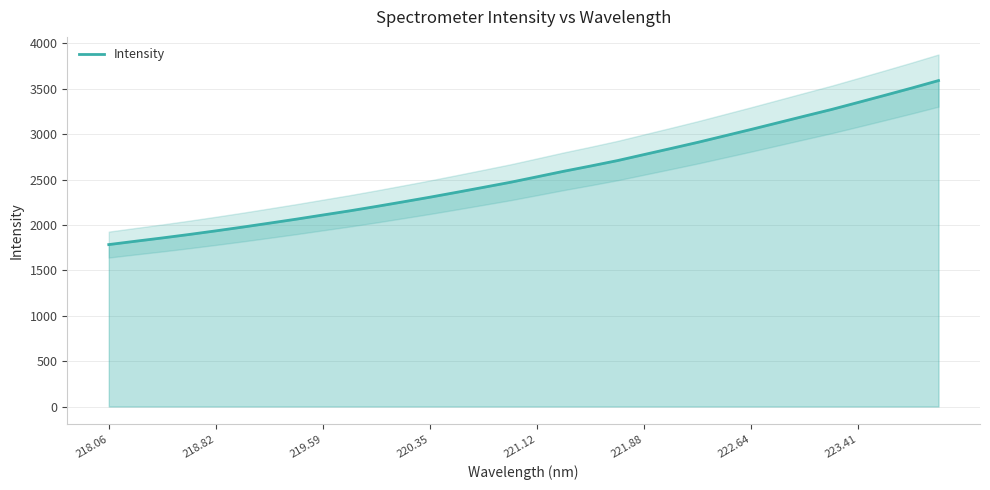

Is it true that Intensity equals 565.5 at 219.59?

False